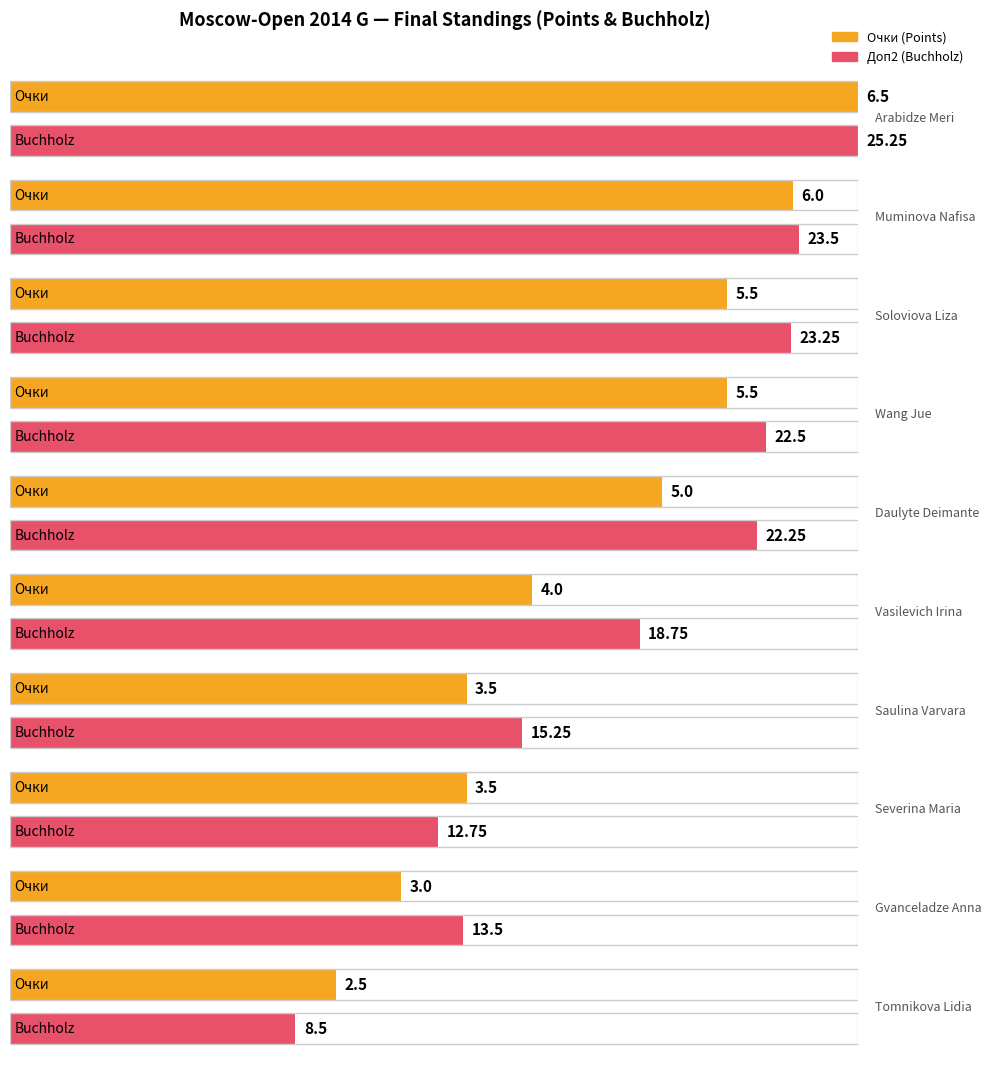

Between Wang Jue and Saulina Varvara, which series saw the biggest shift?

Доп2